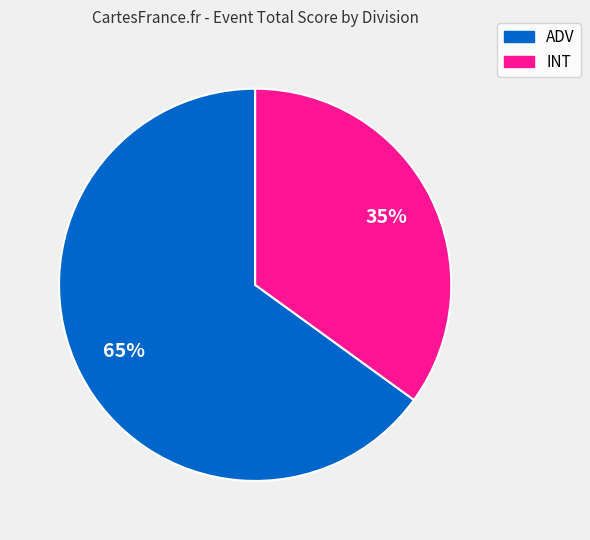

Is there any slice that represents more than half of the pie?

Yes